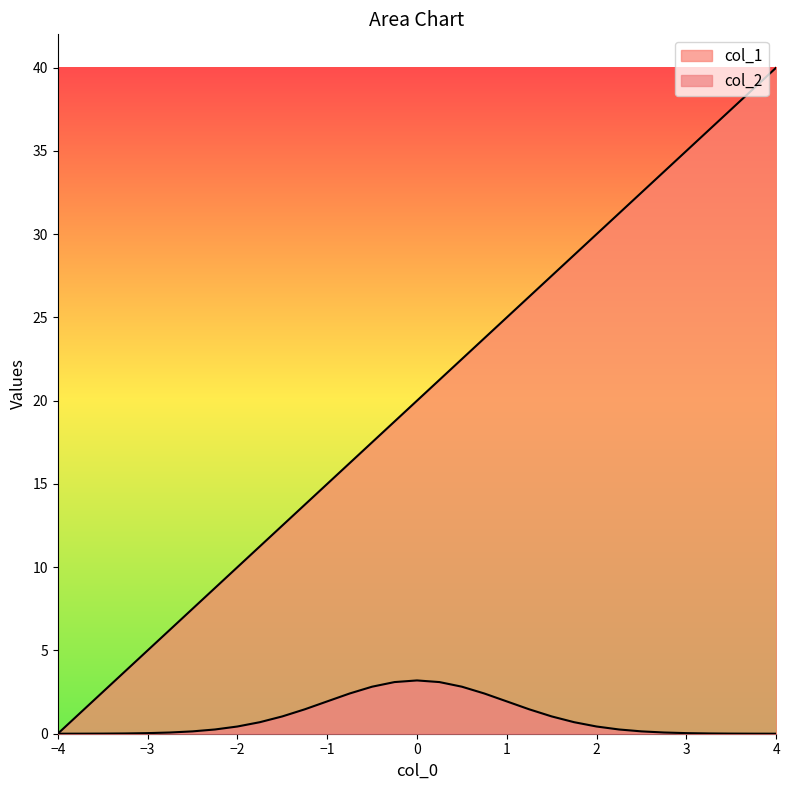

Does the chart display data point markers on the line(s)?

No